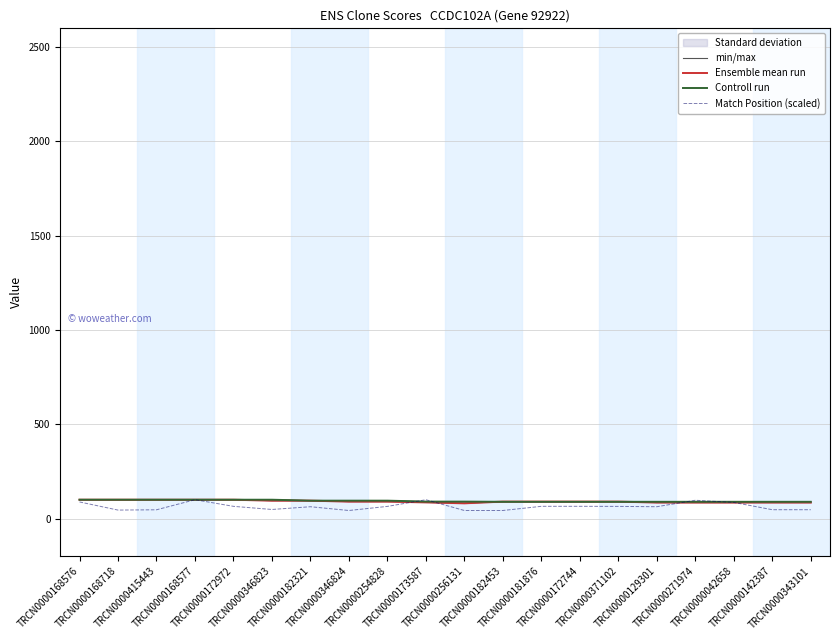

The Match Position (scaled) series shows 65.0 at TRCN0000172744. True or false?

True